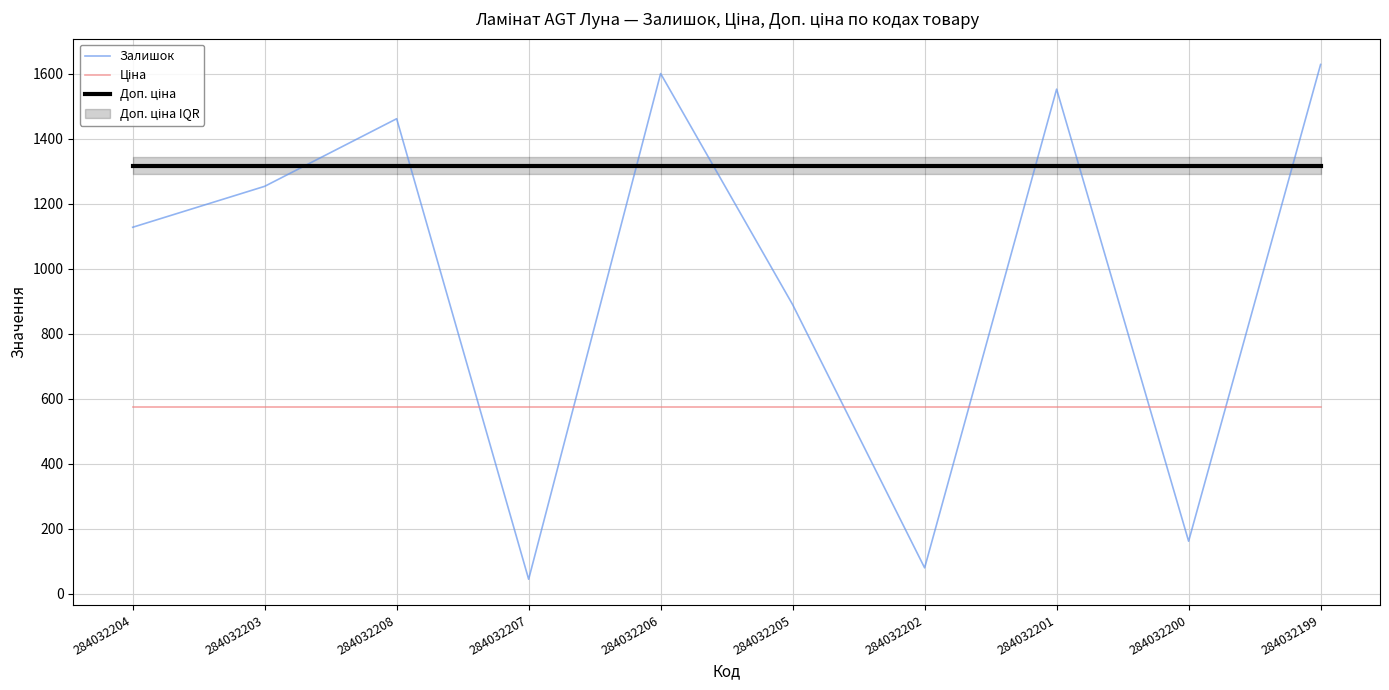

What is the label of the 8th point from the left?

284032201